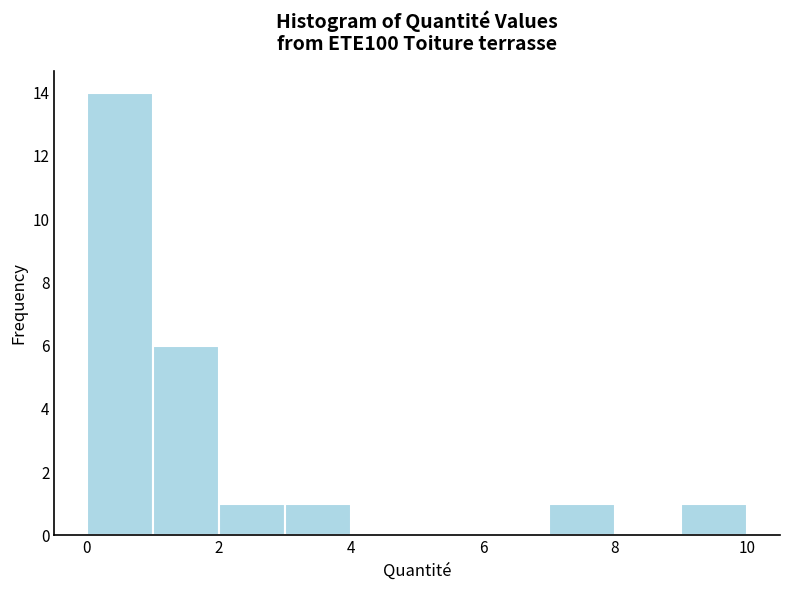

Reading left to right, list every bar in this chart as the range it spans on the x-axis followed by its height. Neither the bar edges nor the heights are printed on the chart, so give them approximately, as read against the axes.

0 to 1: 14
1 to 2: 6
2 to 3: 1
3 to 4: 1
4 to 5: 0
5 to 6: 0
6 to 7: 0
7 to 8: 1
8 to 9: 0
9 to 10: 1